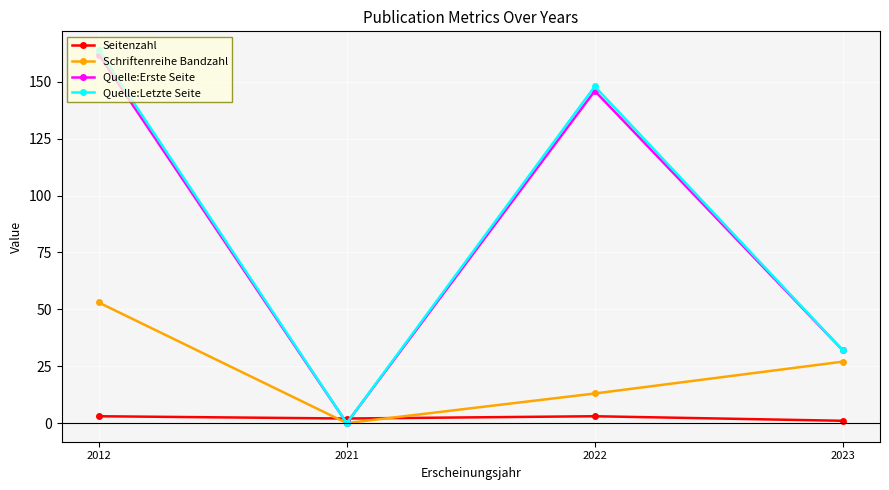

Reading left to right, transcribe all the data shown in this chart.

Seitenzahl: 2012=3	2021=2	2022=3	2023=1
Schriftenreihe Bandzahl: 2012=53	2021=0	2022=13	2023=27
Quelle:Erste Seite: 2012=162	2021=0	2022=146	2023=32
Quelle:Letzte Seite: 2012=164	2021=0	2022=148	2023=32